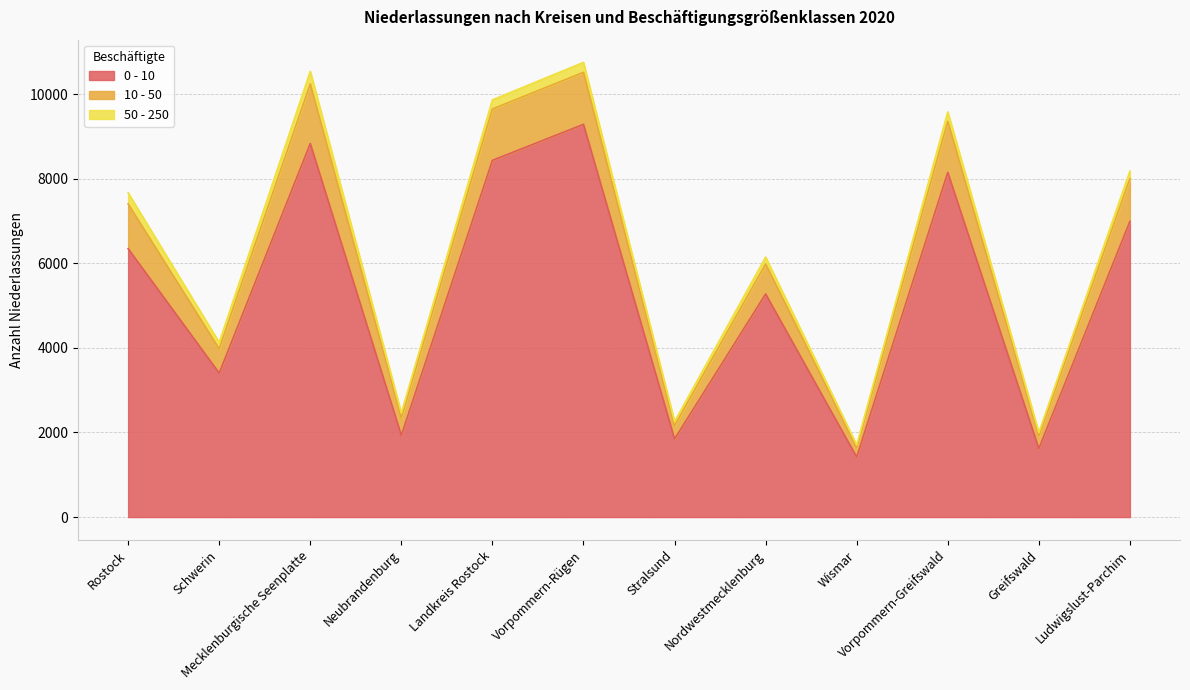

What is the label of the 3rd point from the left?

Mecklenburgische Seenplatte